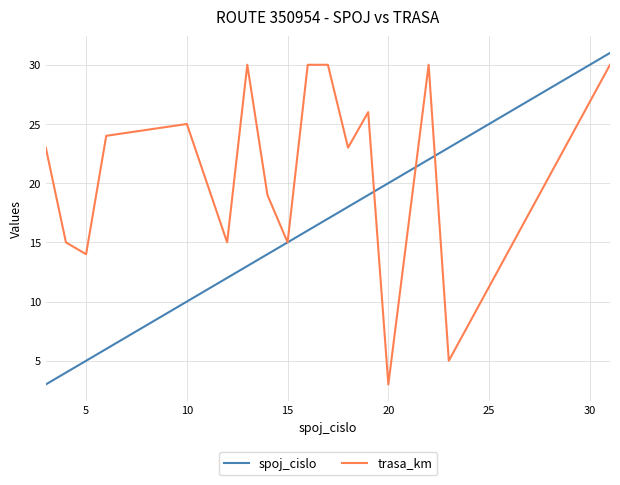

List the series in order of their overall mean, highest first.

trasa_km, spoj_cislo